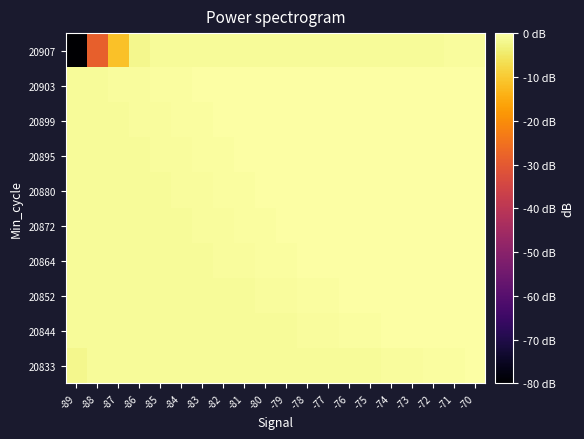

Which label corresponds to the largest value in the chart?

-70